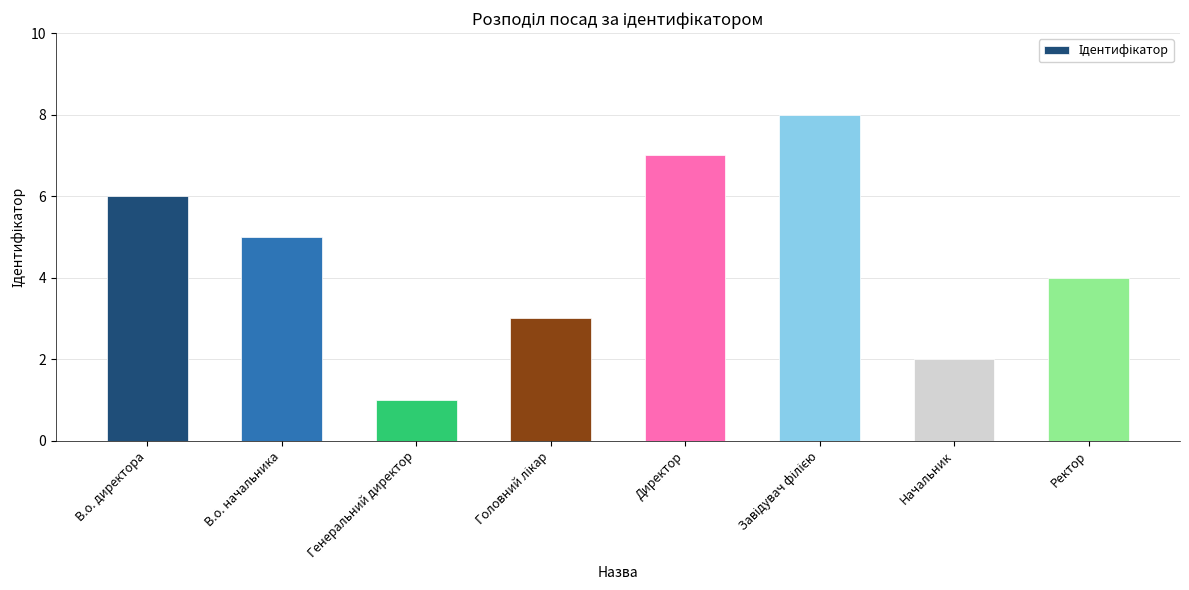

What is the change in value from В.о. директора to Директор?

+1